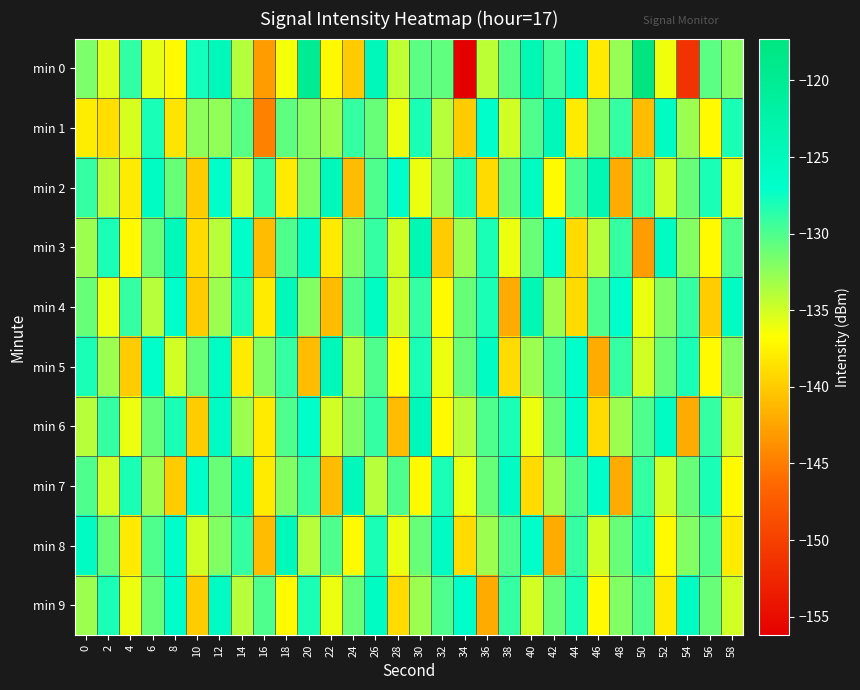

Reading left to right, extract all data points from this chart.

min 0: 0=-131.8	2=-135.5	4=-128.9	6=-135.8	8=-137.0	10=-127.8	12=-125.0	14=-133.9	16=-142.9	18=-136.3	20=-120.0	22=-137.1	24=-140.1	26=-124.9	28=-134.3	30=-130.5	32=-130.7	34=-156.2	36=-134.2	38=-130.3	40=-124.0	42=-129.5	44=-126.0	46=-138.1	48=-132.7	50=-117.3	52=-136.2	54=-151.4	56=-130.5	58=-132.2
min 1: 0=-137.9	2=-138.8	4=-135.2	6=-128.0	8=-138.4	10=-132.4	12=-132.5	14=-130.4	16=-144.7	18=-130.6	20=-132.0	22=-133.0	24=-129.0	26=-131.0	28=-136.0	30=-128.0	32=-134.0	34=-140.0	36=-127.0	38=-135.0	40=-130.0	42=-125.0	44=-138.0	46=-132.0	48=-129.0	50=-141.0	52=-126.0	54=-133.0	56=-137.0	58=-128.0
min 2: 0=-129.0	2=-134.0	4=-138.0	6=-126.0	8=-131.0	10=-140.0	12=-127.0	14=-135.0	16=-129.0	18=-138.0	20=-132.0	22=-125.0	24=-141.0	26=-130.0	28=-127.0	30=-136.0	32=-133.0	34=-128.0	36=-139.0	38=-131.0	40=-126.0	42=-137.0	44=-130.0	46=-124.0	48=-142.0	50=-129.0	52=-135.0	54=-131.0	56=-128.0	58=-136.0
min 3: 0=-133.0	2=-128.0	4=-137.0	6=-131.0	8=-125.0	10=-139.0	12=-134.0	14=-127.0	16=-141.0	18=-130.0	20=-126.0	22=-138.0	24=-132.0	26=-129.0	28=-135.0	30=-124.0	32=-140.0	34=-133.0	36=-128.0	38=-136.0	40=-131.0	42=-127.0	44=-139.0	46=-134.0	48=-129.0	50=-143.0	52=-126.0	54=-132.0	56=-137.0	58=-130.0
min 4: 0=-131.0	2=-136.0	4=-129.0	6=-134.0	8=-127.0	10=-140.0	12=-133.0	14=-128.0	16=-138.0	18=-125.0	20=-132.0	22=-141.0	24=-130.0	26=-126.0	28=-135.0	30=-129.0	32=-137.0	34=-131.0	36=-128.0	38=-142.0	40=-124.0	42=-133.0	44=-139.0	46=-130.0	48=-127.0	50=-136.0	52=-132.0	54=-129.0	56=-140.0	58=-126.0
min 5: 0=-128.0	2=-133.0	4=-140.0	6=-127.0	8=-135.0	10=-131.0	12=-126.0	14=-138.0	16=-132.0	18=-129.0	20=-141.0	22=-125.0	24=-134.0	26=-130.0	28=-137.0	30=-128.0	32=-136.0	34=-131.0	36=-126.0	38=-139.0	40=-133.0	42=-130.0	44=-127.0	46=-142.0	48=-129.0	50=-135.0	52=-131.0	54=-128.0	56=-137.0	58=-132.0
min 6: 0=-134.0	2=-129.0	4=-136.0	6=-131.0	8=-128.0	10=-140.0	12=-126.0	14=-133.0	16=-138.0	18=-130.0	20=-127.0	22=-135.0	24=-132.0	26=-129.0	28=-141.0	30=-125.0	32=-137.0	34=-134.0	36=-130.0	38=-128.0	40=-136.0	42=-131.0	44=-127.0	46=-139.0	48=-133.0	50=-130.0	52=-126.0	54=-142.0	56=-129.0	58=-135.0
min 7: 0=-130.0	2=-135.0	4=-128.0	6=-133.0	8=-140.0	10=-127.0	12=-131.0	14=-126.0	16=-138.0	18=-132.0	20=-129.0	22=-141.0	24=-125.0	26=-134.0	28=-130.0	30=-137.0	32=-128.0	34=-136.0	36=-131.0	38=-126.0	40=-139.0	42=-133.0	44=-130.0	46=-127.0	48=-142.0	50=-129.0	52=-135.0	54=-131.0	56=-128.0	58=-137.0
min 8: 0=-126.0	2=-131.0	4=-138.0	6=-130.0	8=-127.0	10=-135.0	12=-132.0	14=-129.0	16=-141.0	18=-125.0	20=-134.0	22=-130.0	24=-137.0	26=-128.0	28=-136.0	30=-131.0	32=-126.0	34=-139.0	36=-133.0	38=-130.0	40=-127.0	42=-142.0	44=-129.0	46=-135.0	48=-131.0	50=-128.0	52=-137.0	54=-132.0	56=-130.0	58=-138.0
min 9: 0=-133.0	2=-128.0	4=-136.0	6=-131.0	8=-127.0	10=-140.0	12=-126.0	14=-134.0	16=-130.0	18=-137.0	20=-128.0	22=-136.0	24=-131.0	26=-126.0	28=-139.0	30=-133.0	32=-130.0	34=-127.0	36=-142.0	38=-129.0	40=-135.0	42=-131.0	44=-128.0	46=-137.0	48=-132.0	50=-130.0	52=-138.0	54=-126.0	56=-131.0	58=-135.0